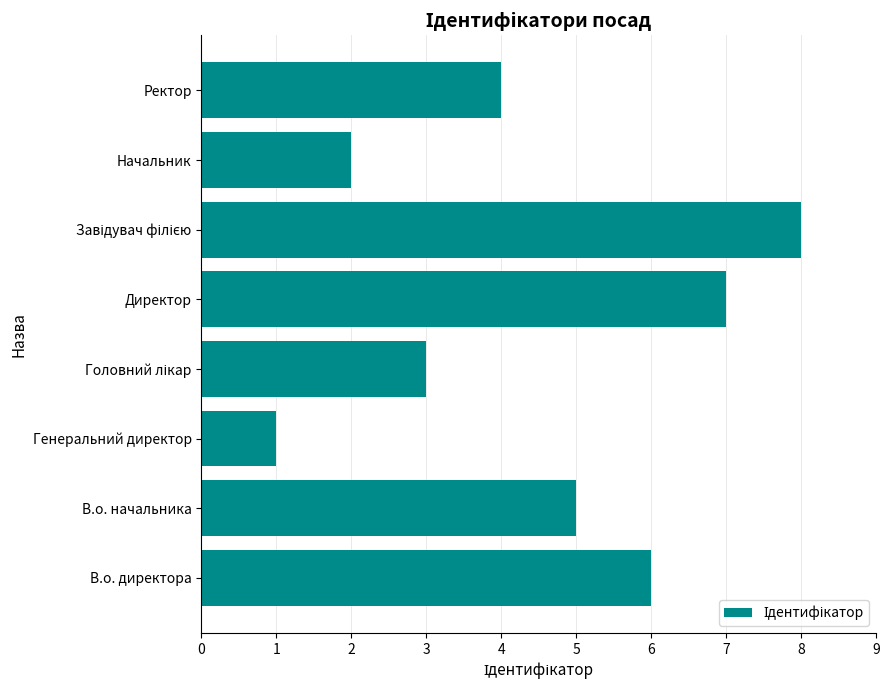

What is the minimum value shown in the chart?

1